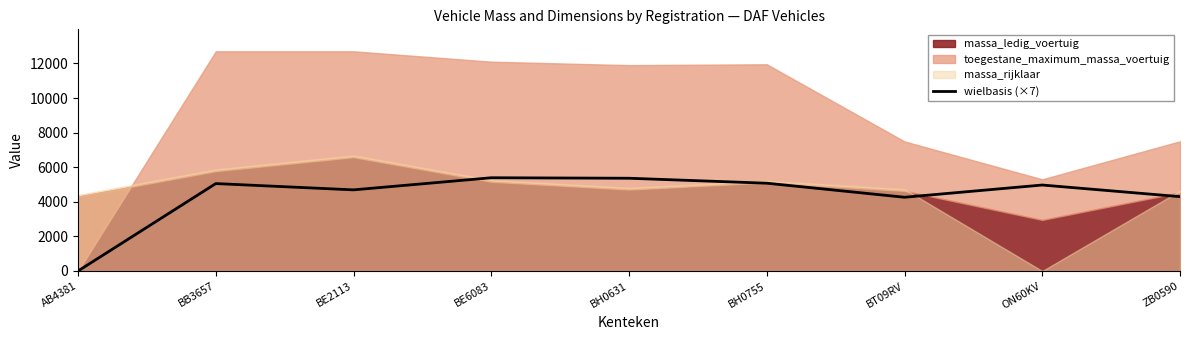

Reading right to left, what are all the values shown in this chart?

ZB0590=4298	ON60KV=4970	BT09RV=4263	BH0755=5075	BH0631=5362	BE6083=5390	BE2113=4690	BB3657=5054	AB4381=0